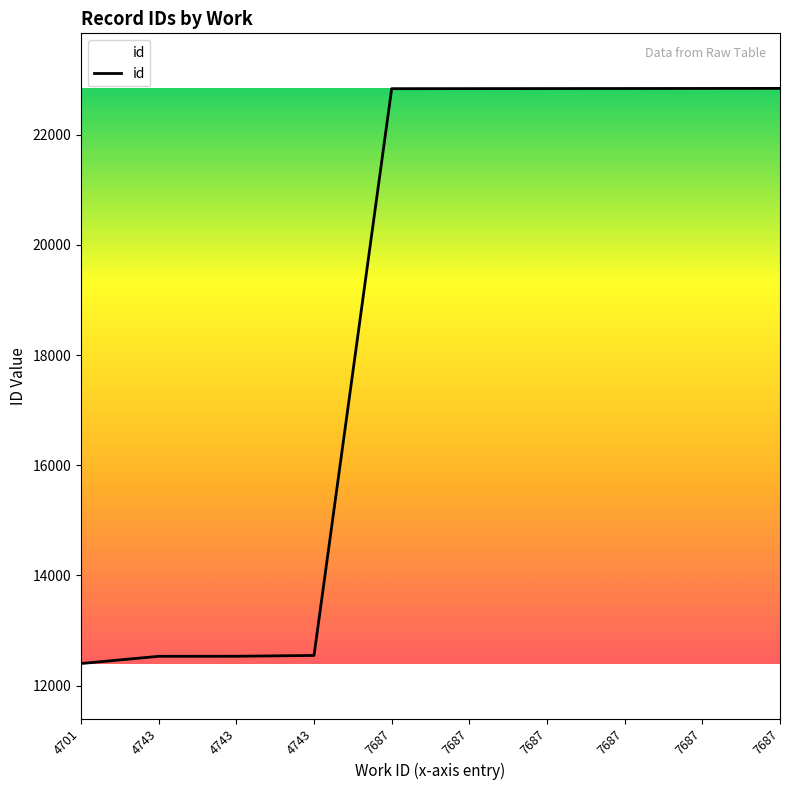

How many values are below 22840?

5